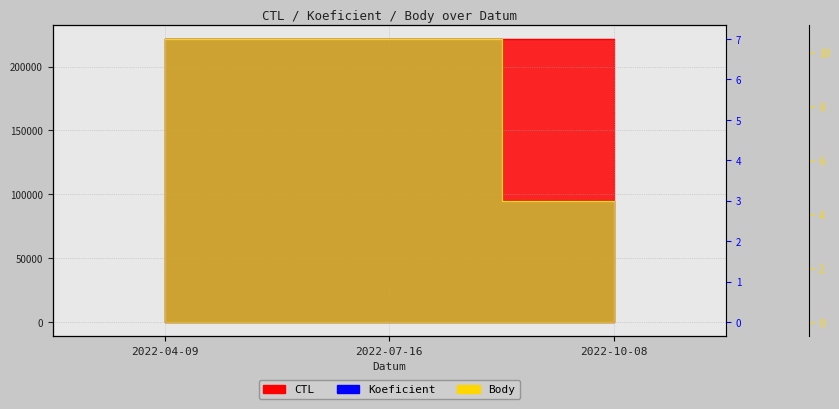

At how many categories does at least one series exceed 199317?

3